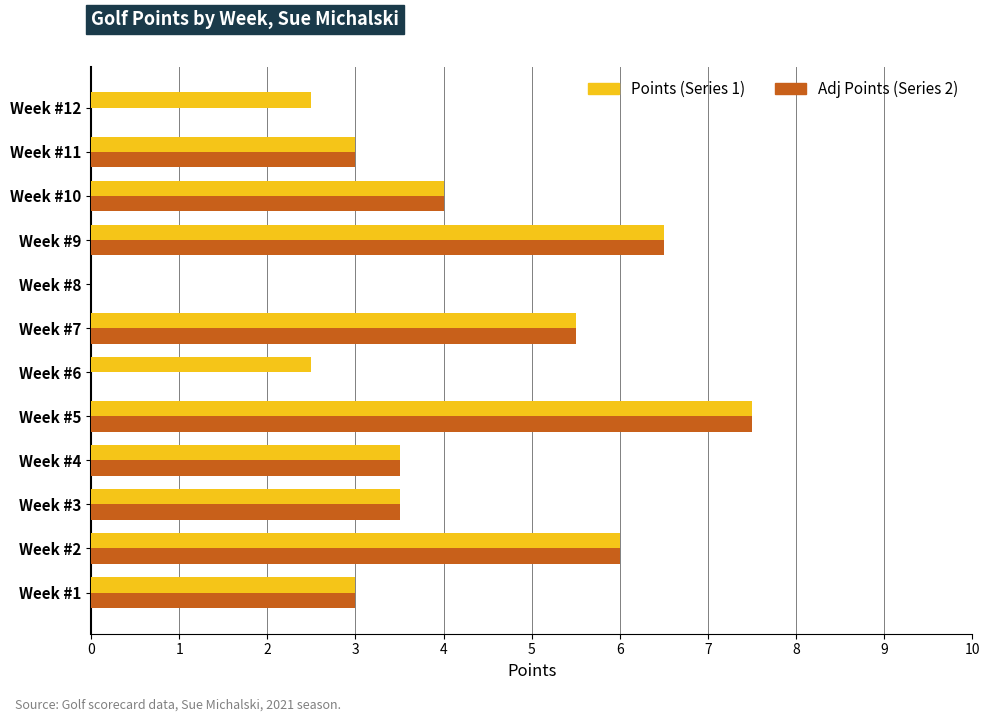

Which series changed the most between Week #8 and Week #12?

Points (Series 1)